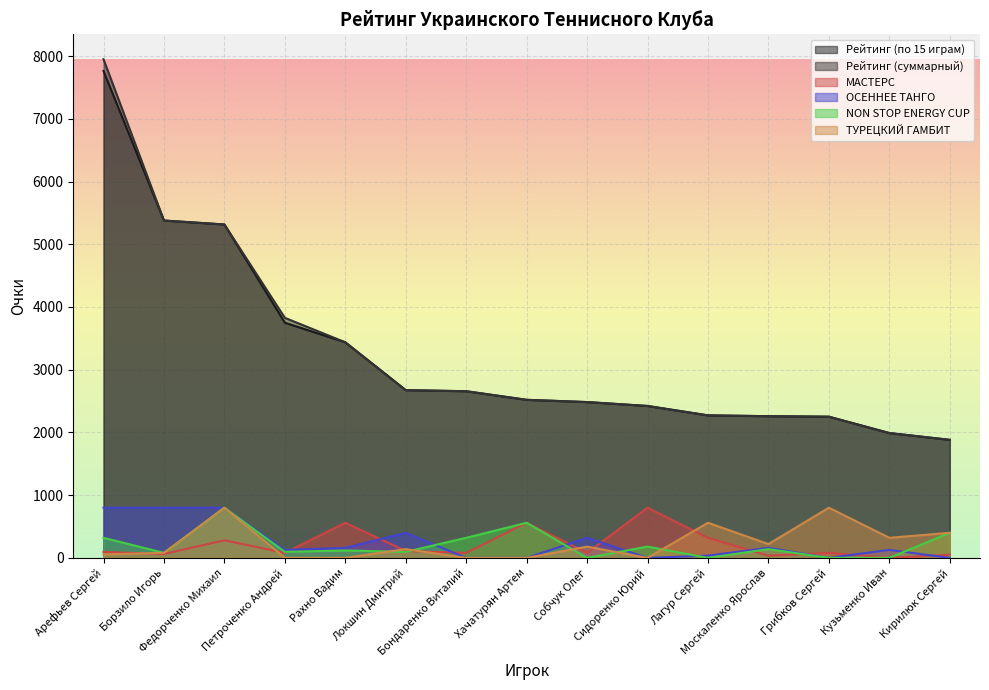

What is the difference between the maximum and second lowest values in the МАСТЕРС series?

765